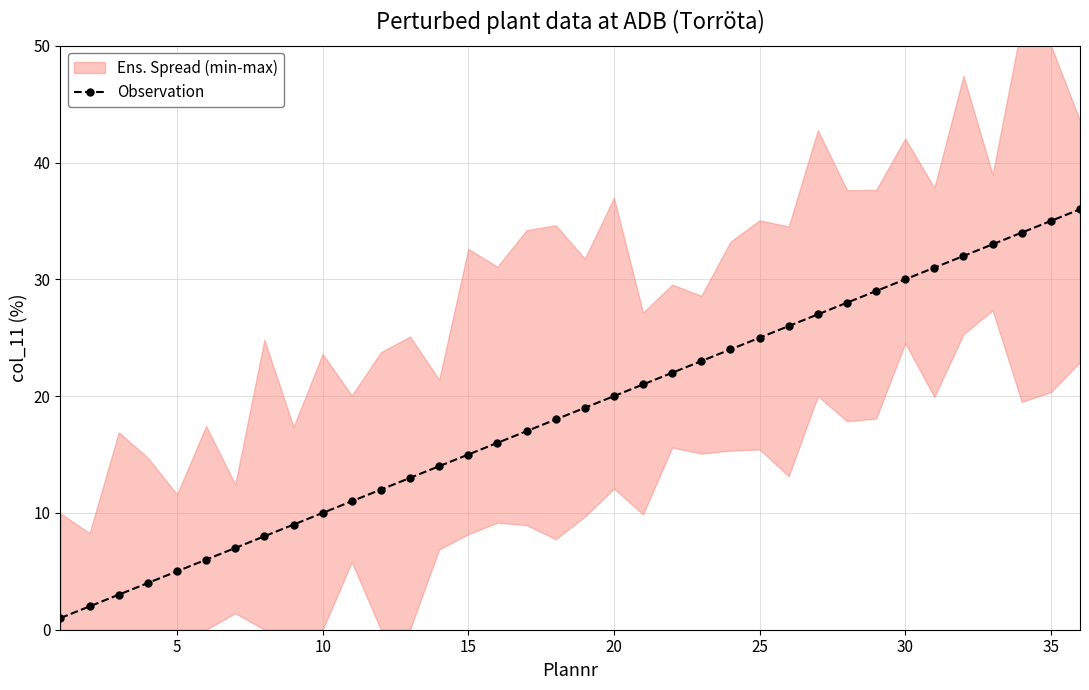

The Observation series shows 25 at 25. True or false?

True